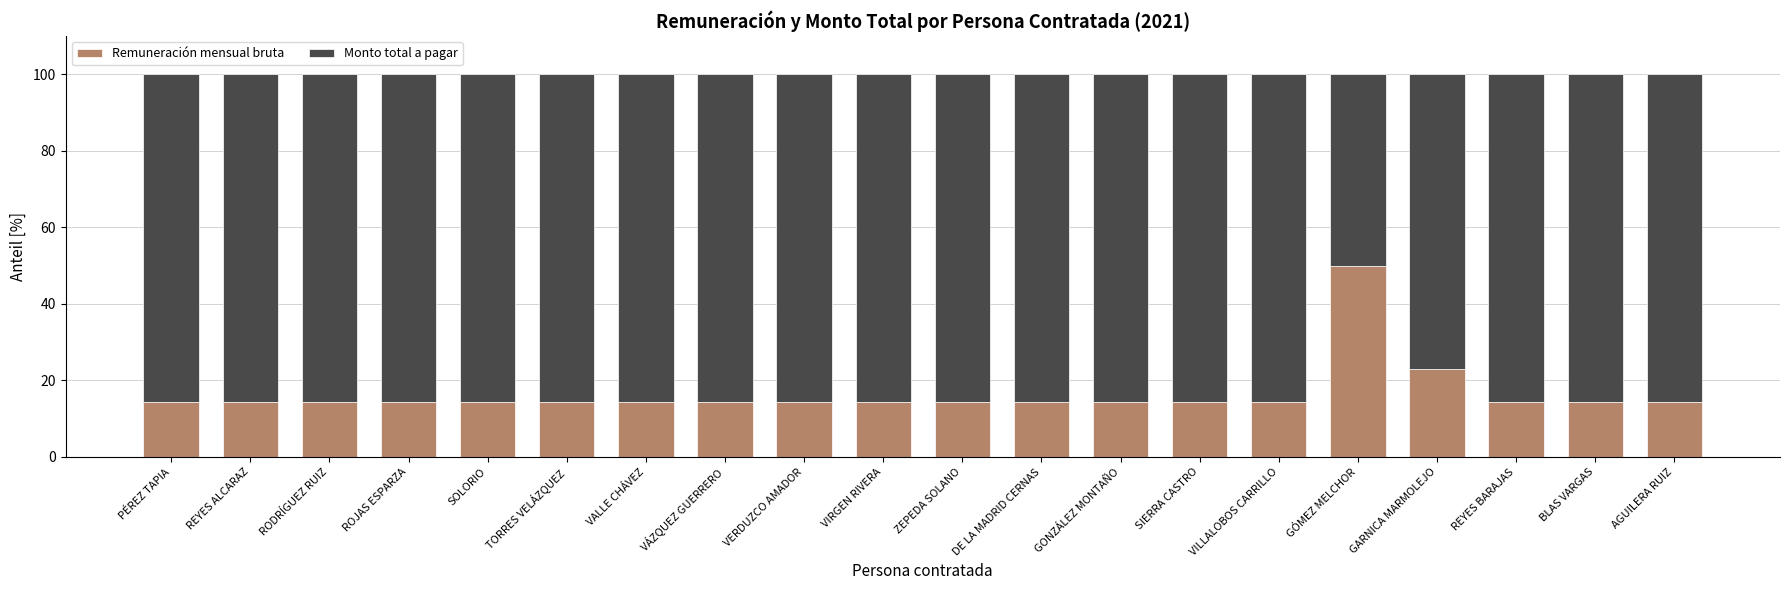

True or false: Remuneración mensual bruta has a value of 14.3 at ROJAS ESPARZA.

True